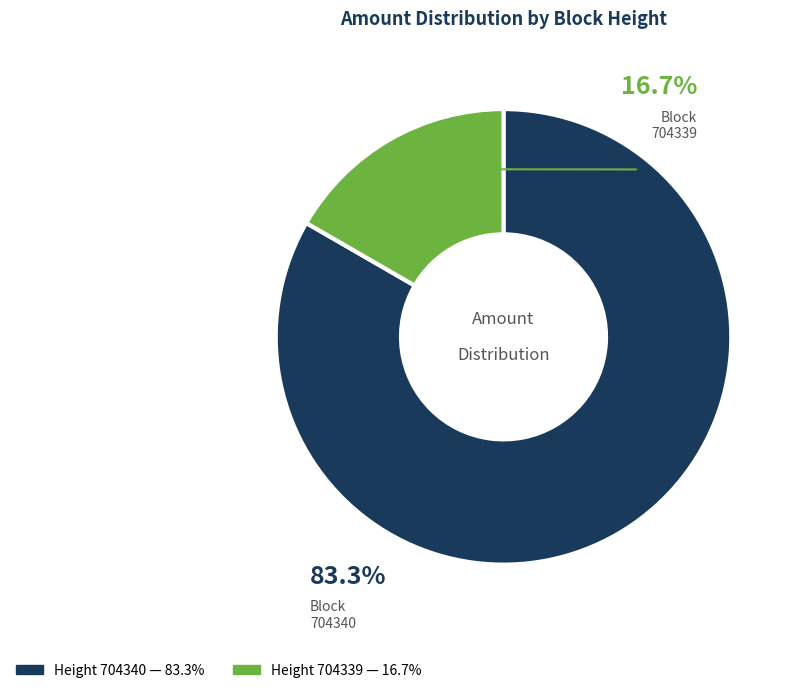

How many segments does this pie chart have?

2